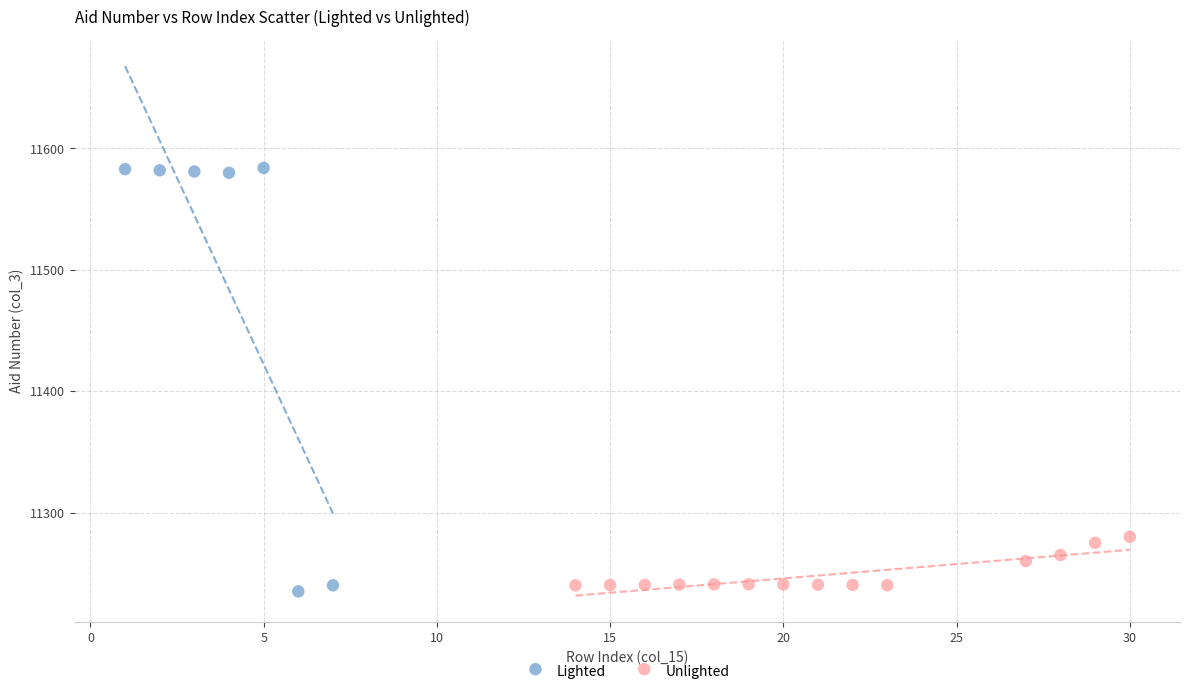

Which series reaches the maximum Y coordinate?

Lighted